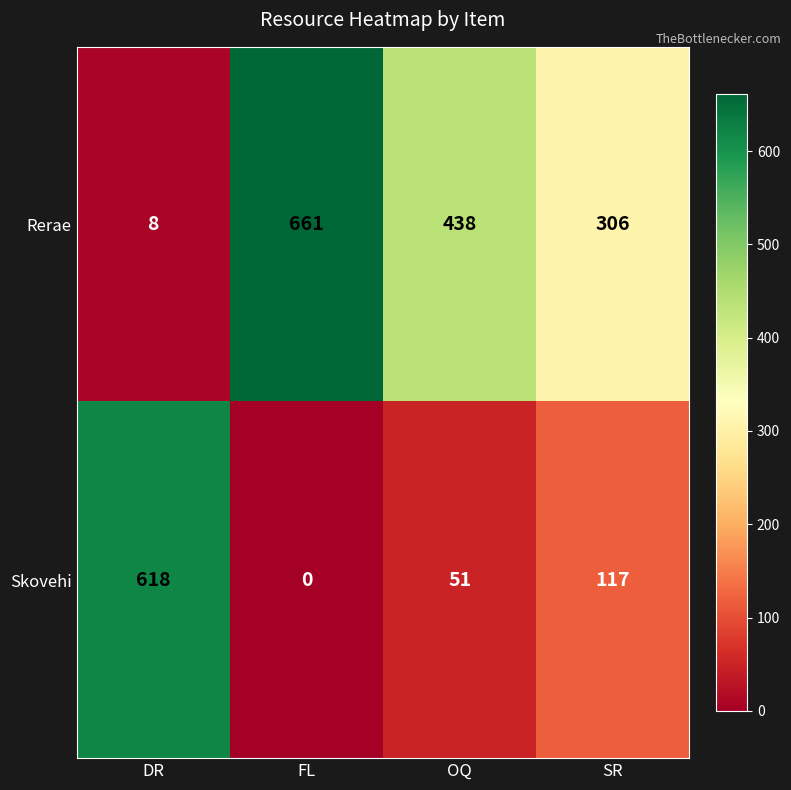

Which series has the largest total across all categories?

Rerae